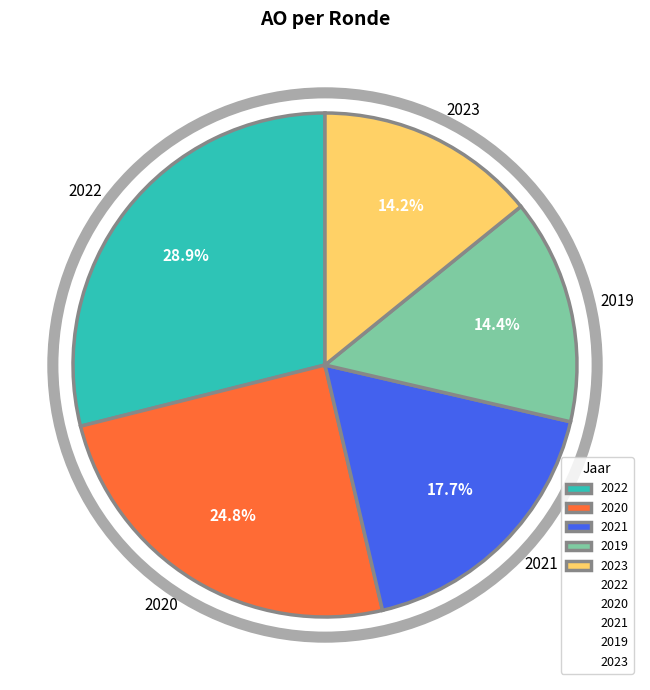

Which category has the biggest portion of the pie?

2022